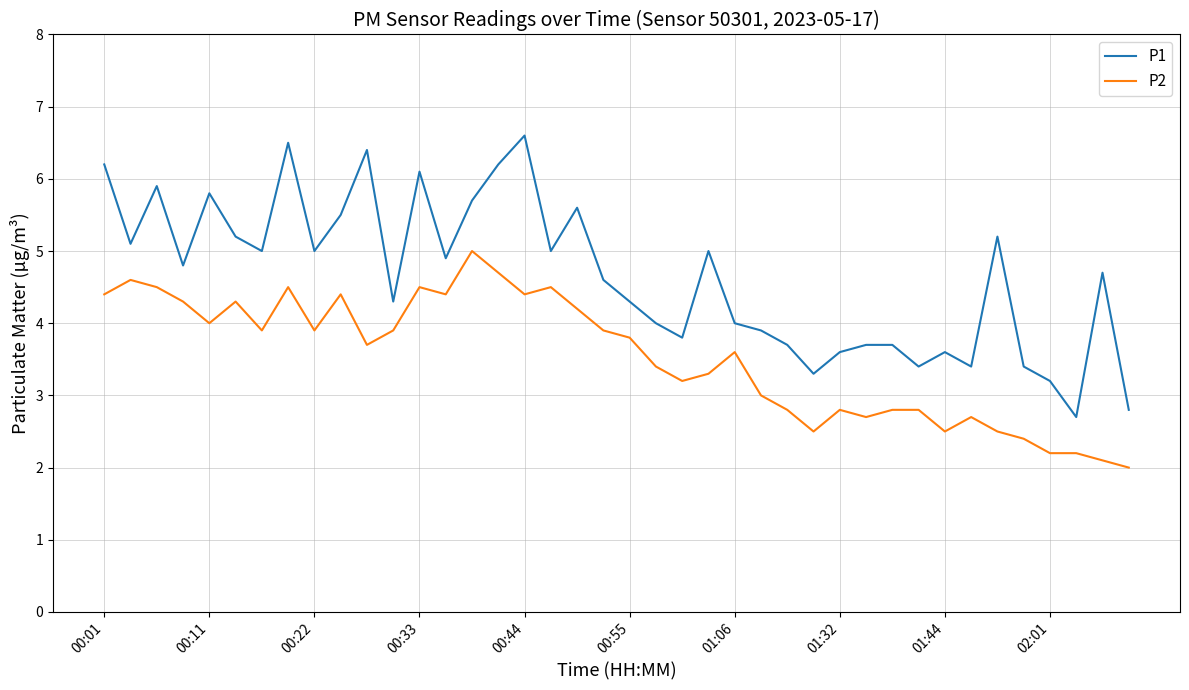

Rank the series by their maximum value, from highest to lowest.

P1, P2